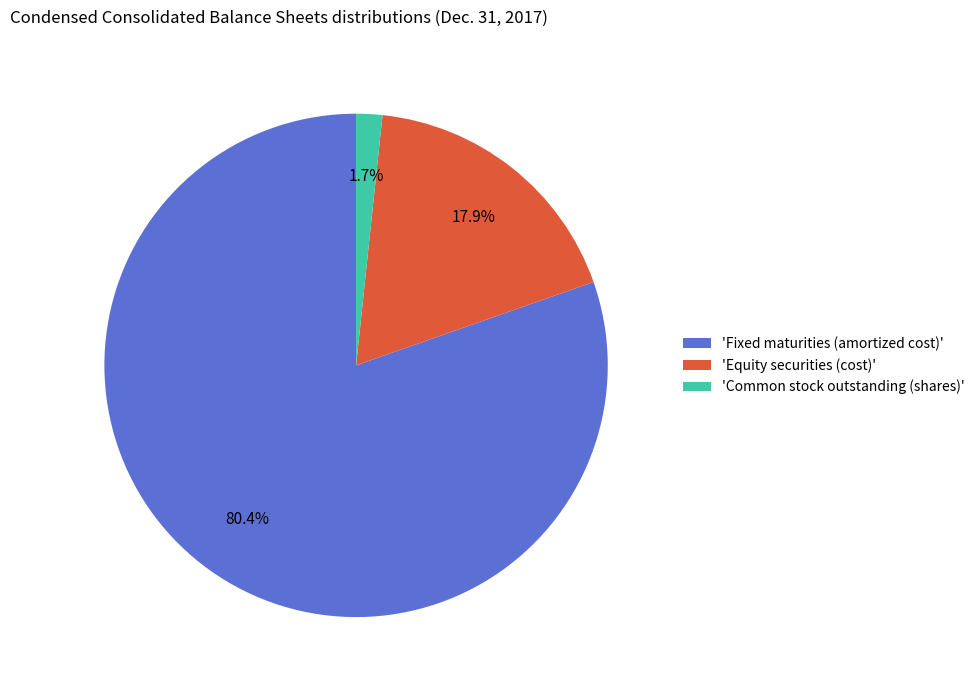

Which has a higher value, 'Fixed maturities (amortized cost)' or 'Equity securities (cost)'?

'Fixed maturities (amortized cost)'